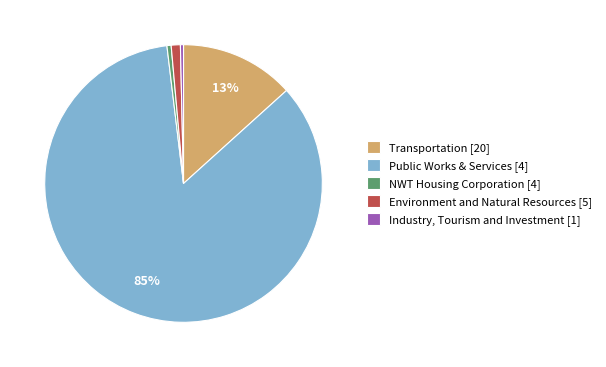

Which category has the biggest portion of the pie?

Public Works & Services [4]